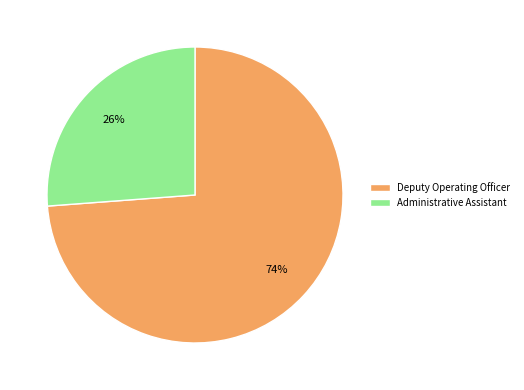

Which has a higher value, Deputy Operating Officer or Administrative Assistant?

Deputy Operating Officer